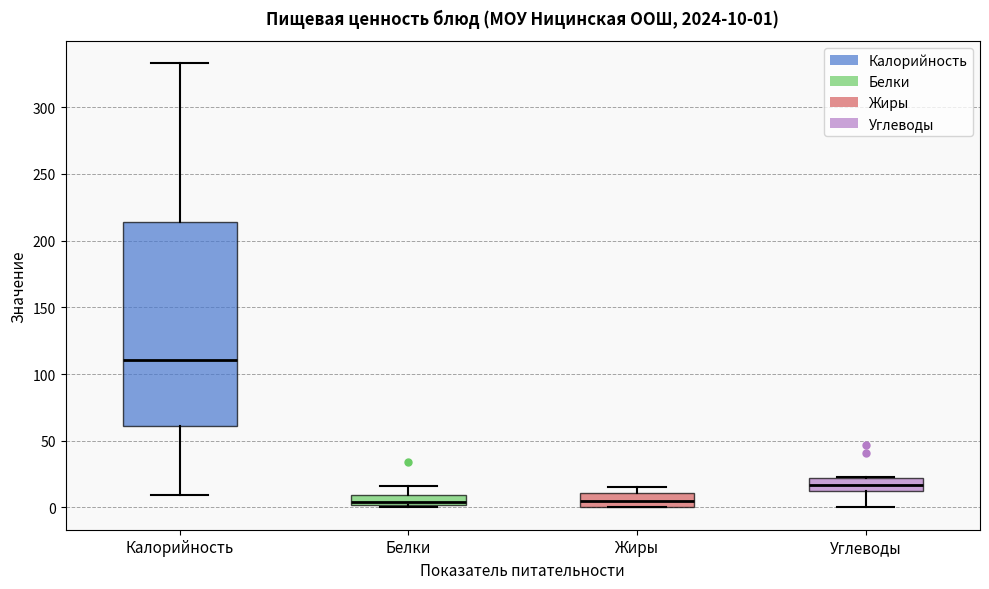

Which box is the tallest, from its lower edge to its upper edge?

Калорийность